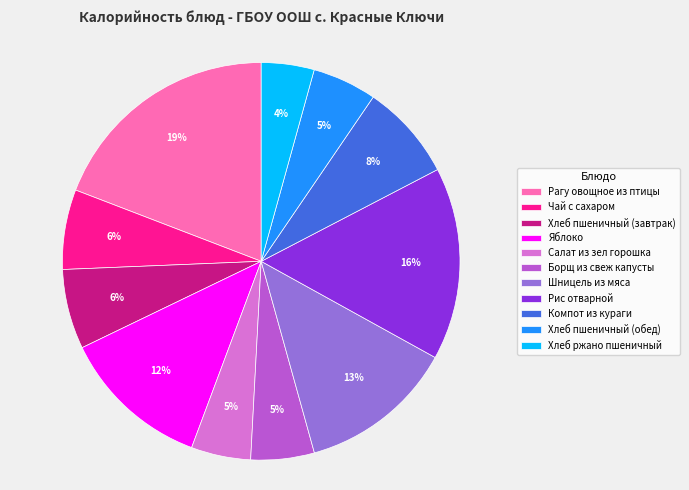

What is the largest slice in the pie chart?

Рагу овощное из птицы